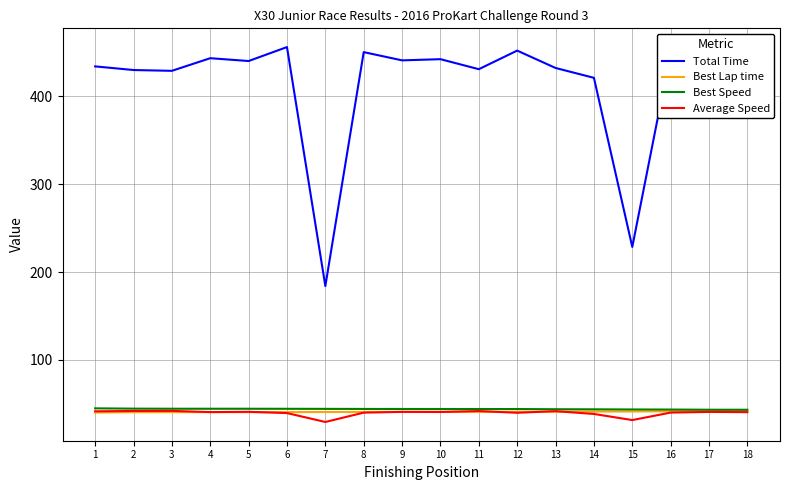

What is the difference between the second highest and minimum values in the Best Lap time series?

1.5